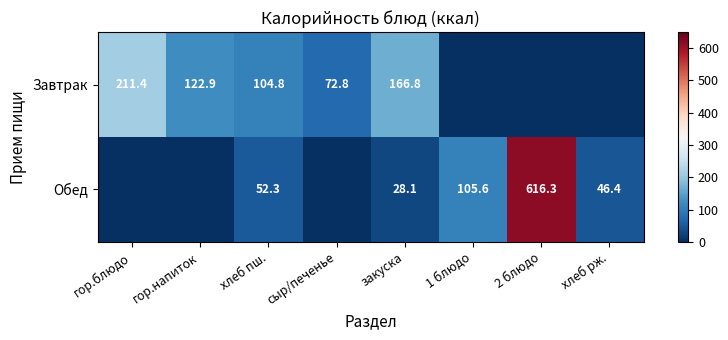

At хлеб пш., list the series in order from largest to smallest.

Завтрак, Обед